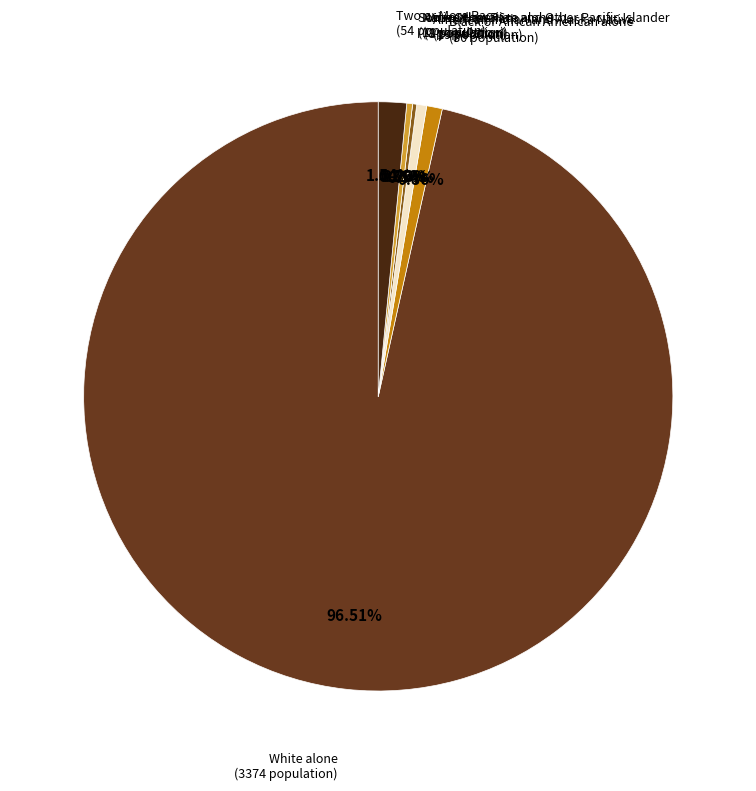

Is the sum of Some Other Race alone and Asian alone greater than half?

No